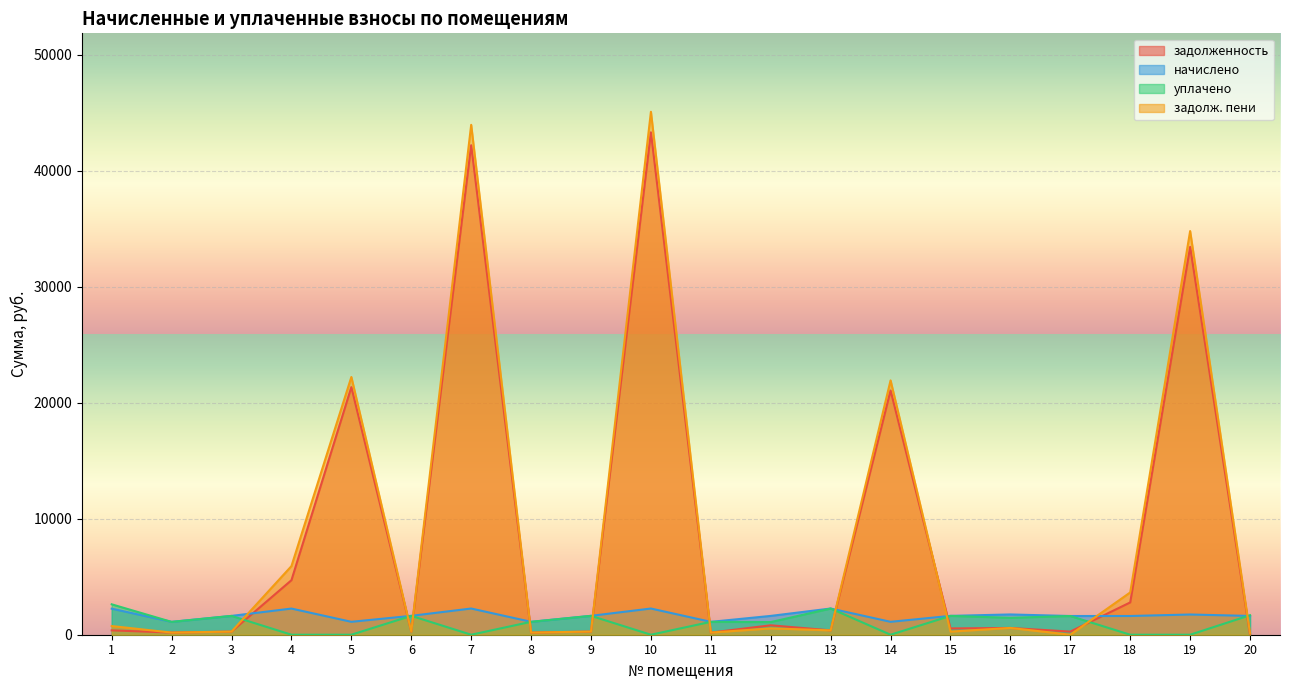

Rank the series by their maximum value, from lowest to highest.

начислено, уплачено, задолженность, задолж. пени